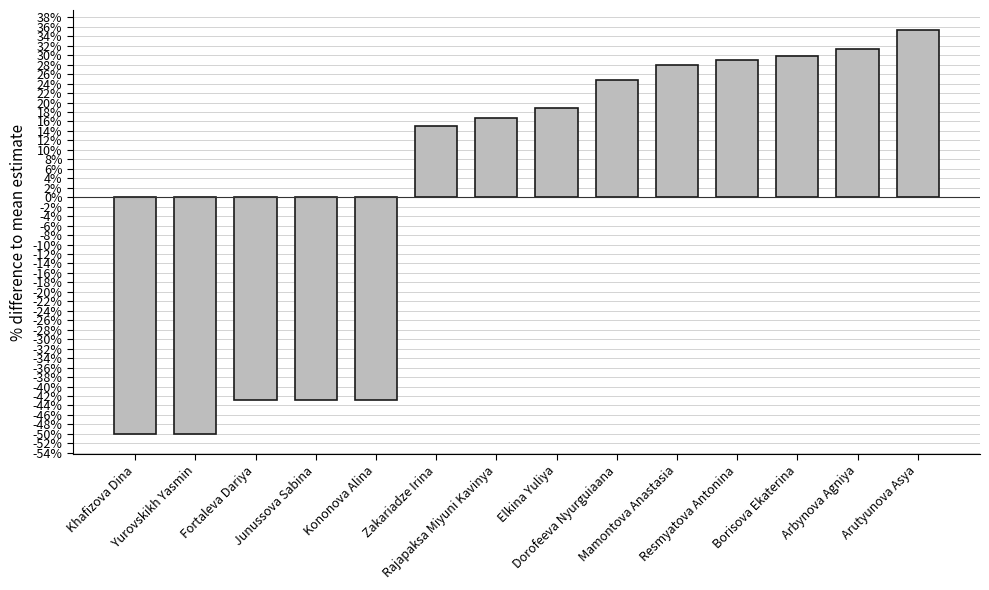

What is the difference between the maximum and second lowest values?

85.3